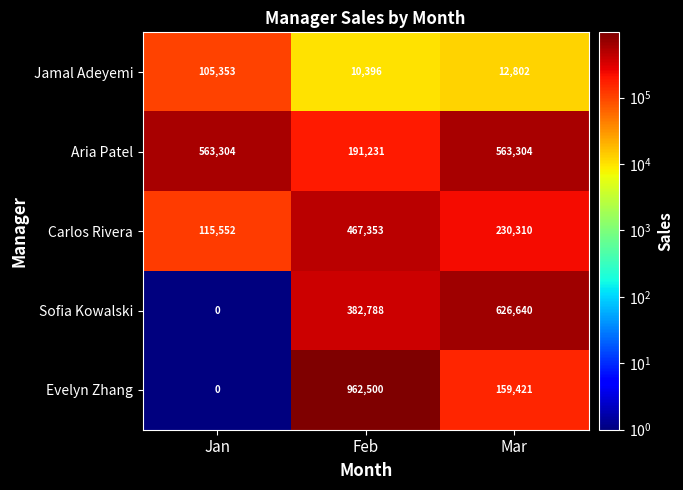

Read the Evelyn Zhang value at Feb.

962500